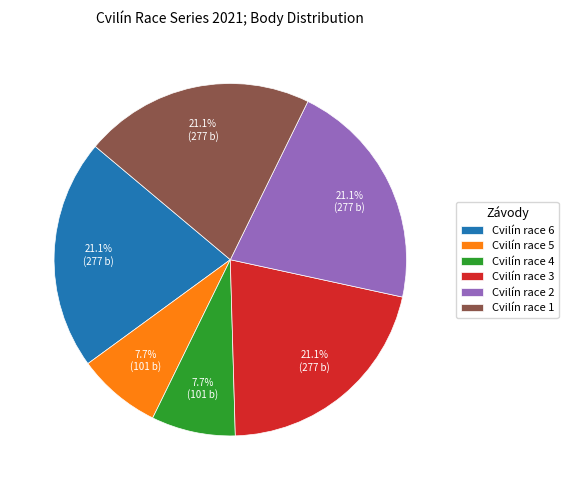

How many slices are in this pie chart?

6